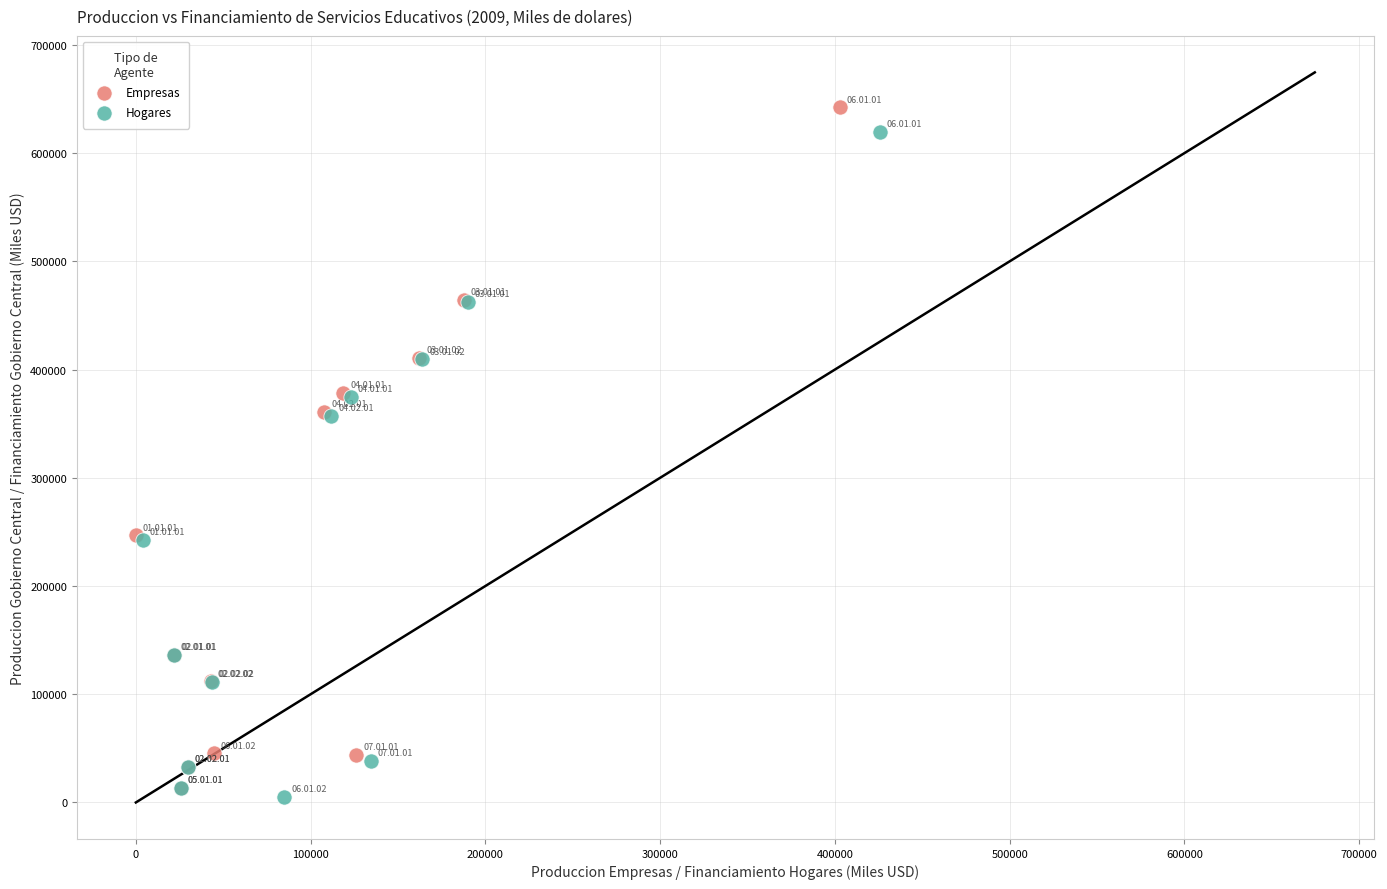

Which series reaches the maximum Y coordinate?

Empresas